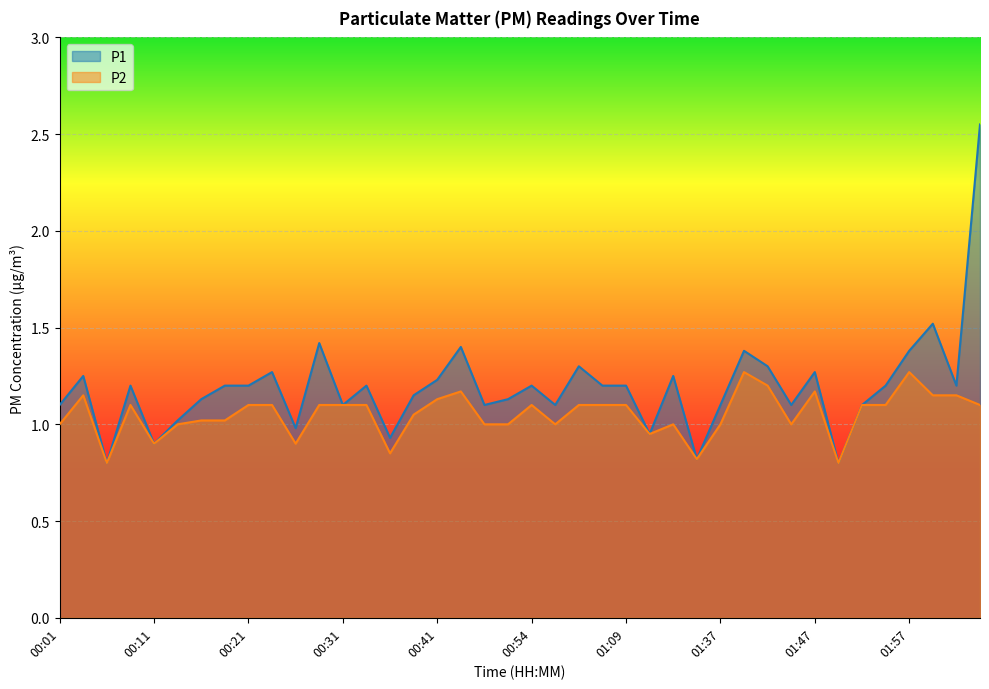

Does the chart display data point markers on the line(s)?

No